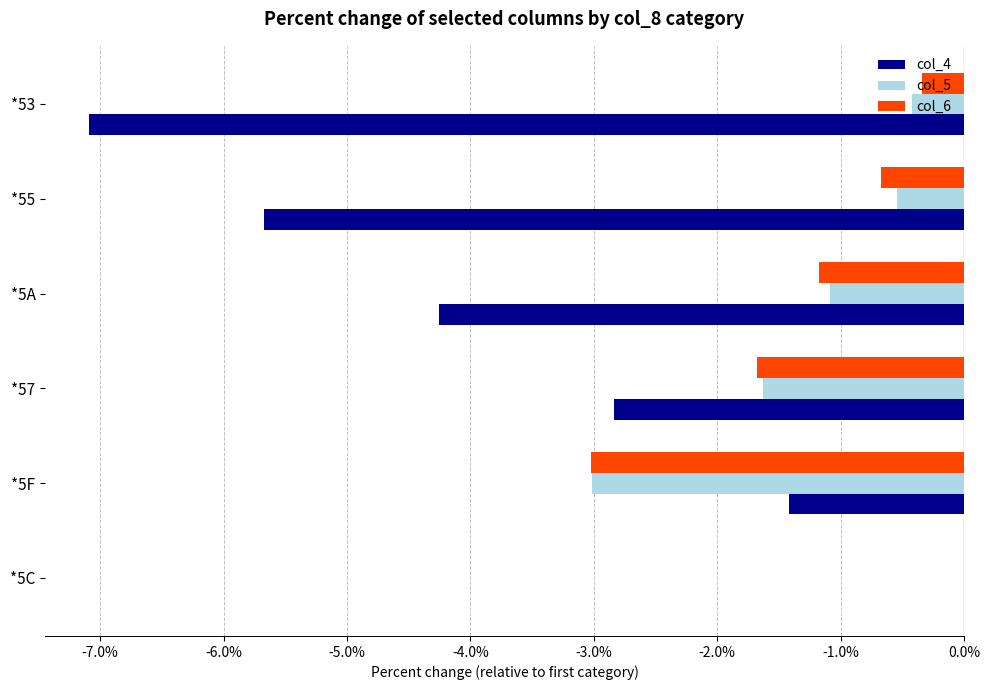

Is it true that col_4 equals -1.4 at *5A?

False